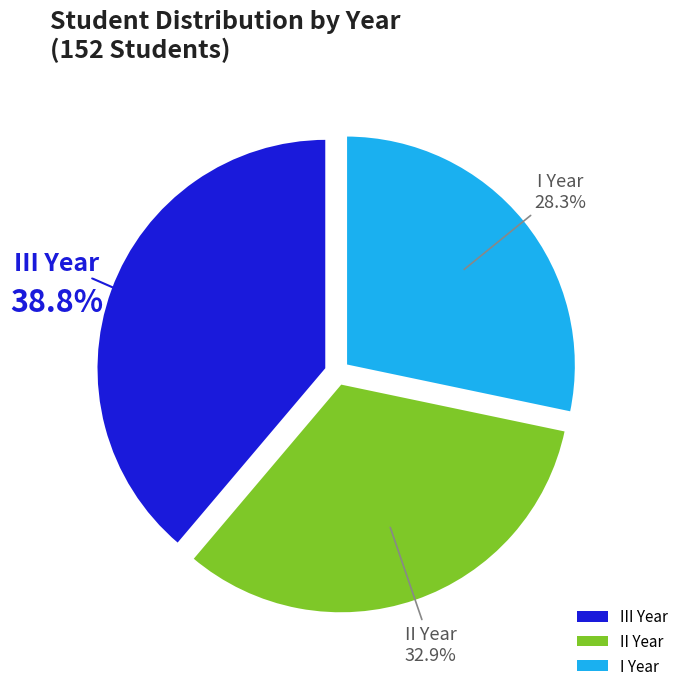

How many slices are in this pie chart?

3